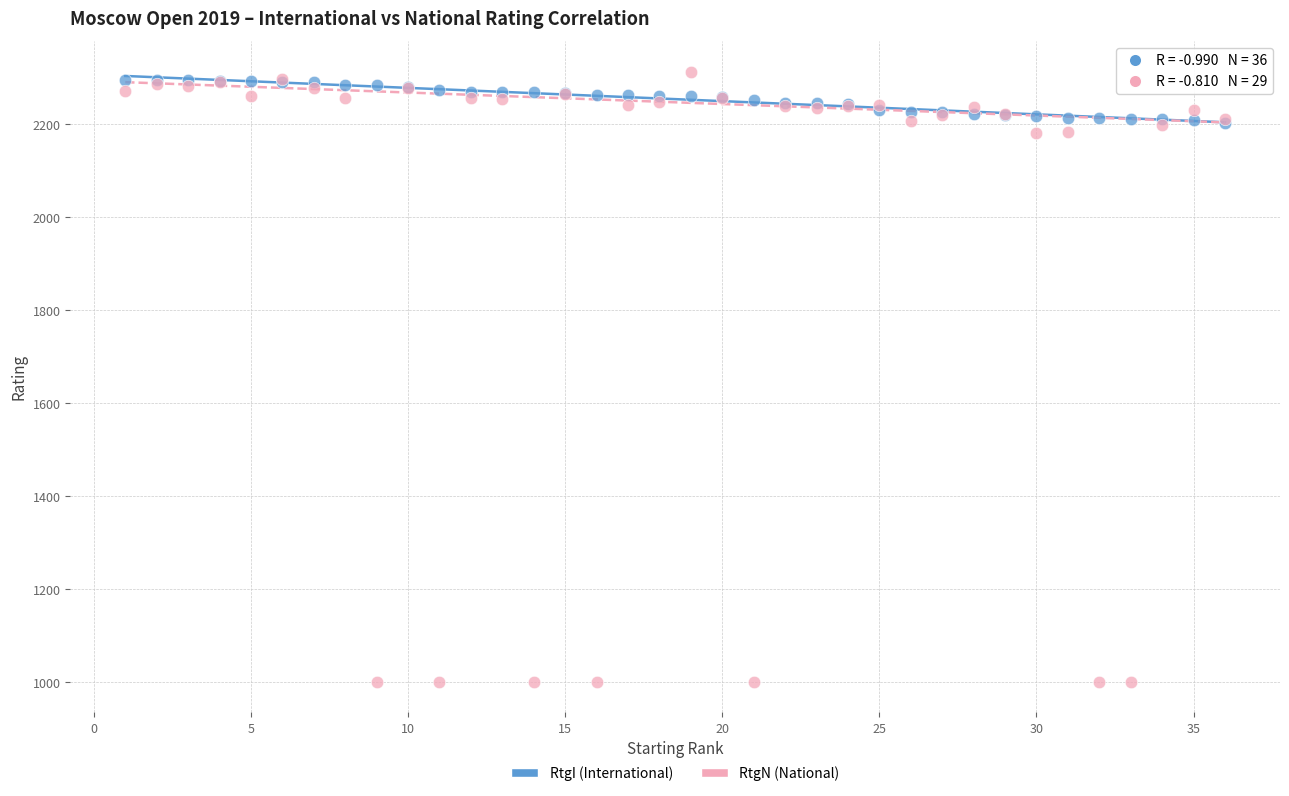

Which series has the widest spread of Y values?

RtgN (National)